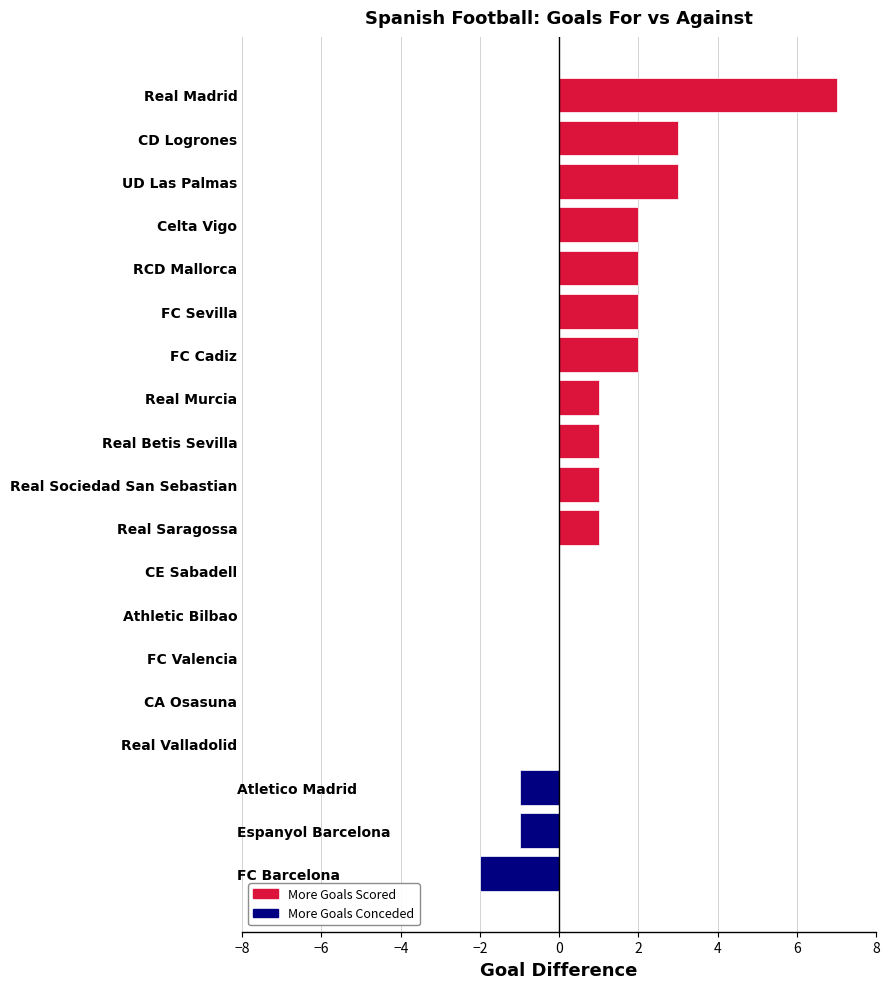

Rank the series by their average value, from highest to lowest.

More Goals Scored, More Goals Conceded